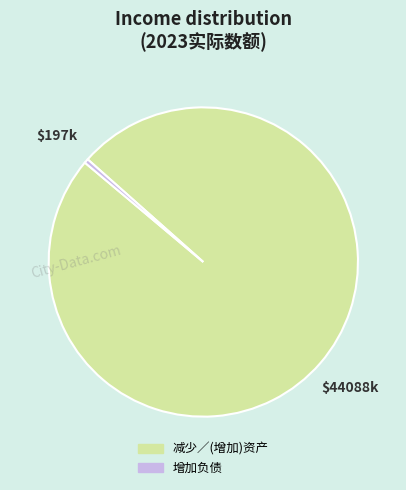

How many segments does this pie chart have?

2